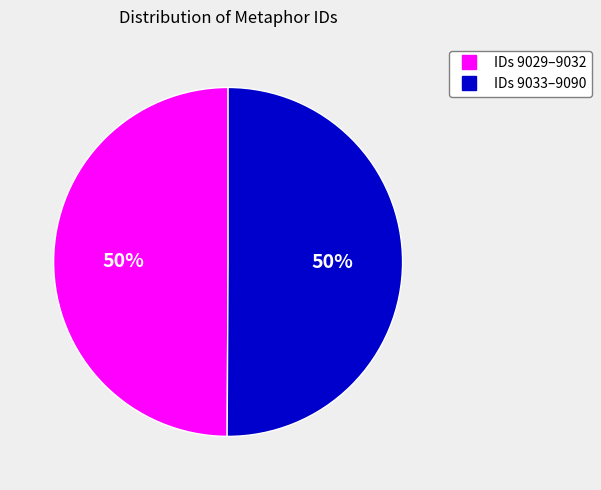

To the nearest percent, what is the average slice percentage?

50%